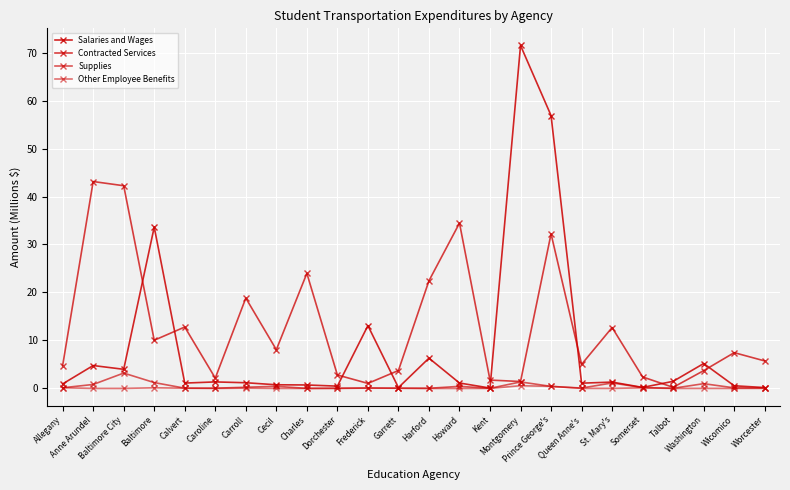

Which series changed the most between Caroline and St. Mary's?

Contracted Services